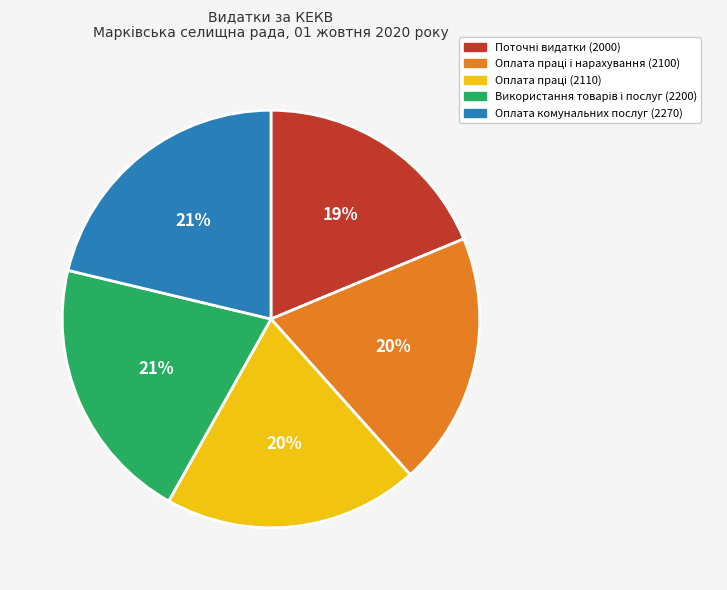

To the nearest percent, what is the average slice percentage?

20%